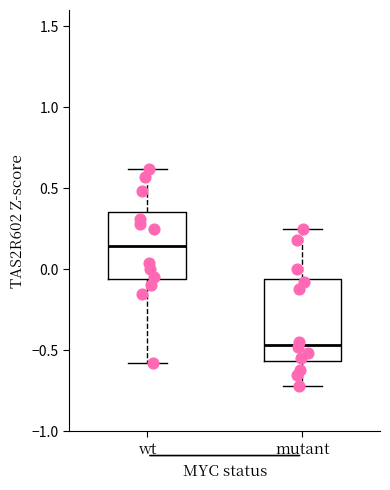

Which box is the tallest, from its lower edge to its upper edge?

mutant